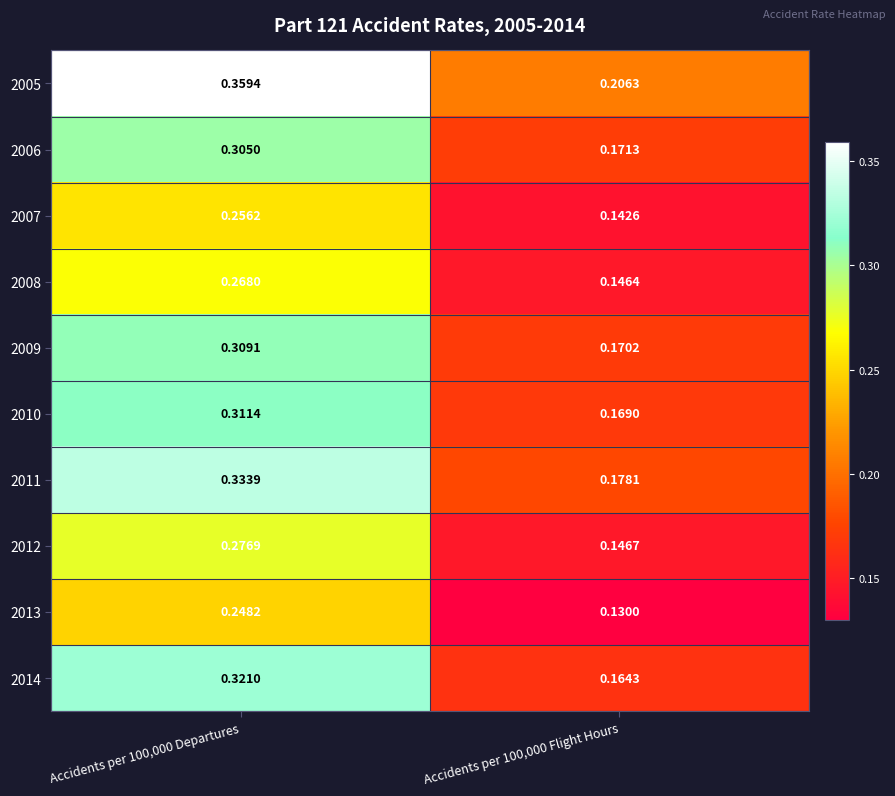

Which series has the largest range (max minus min)?

2014